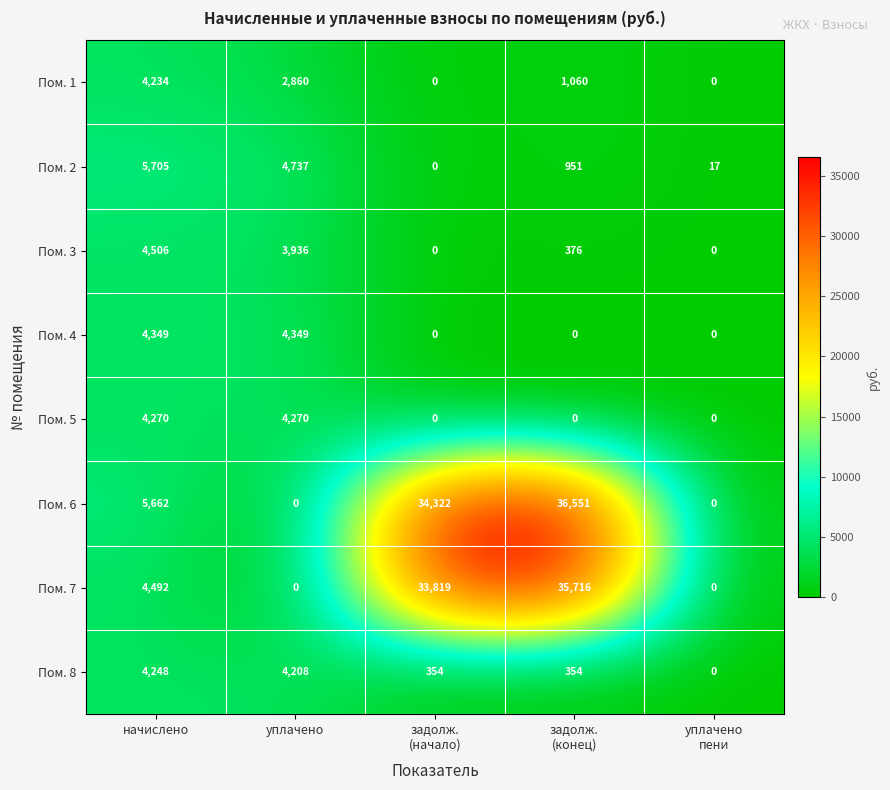

Which series has the largest range (max minus min)?

Пом. 6